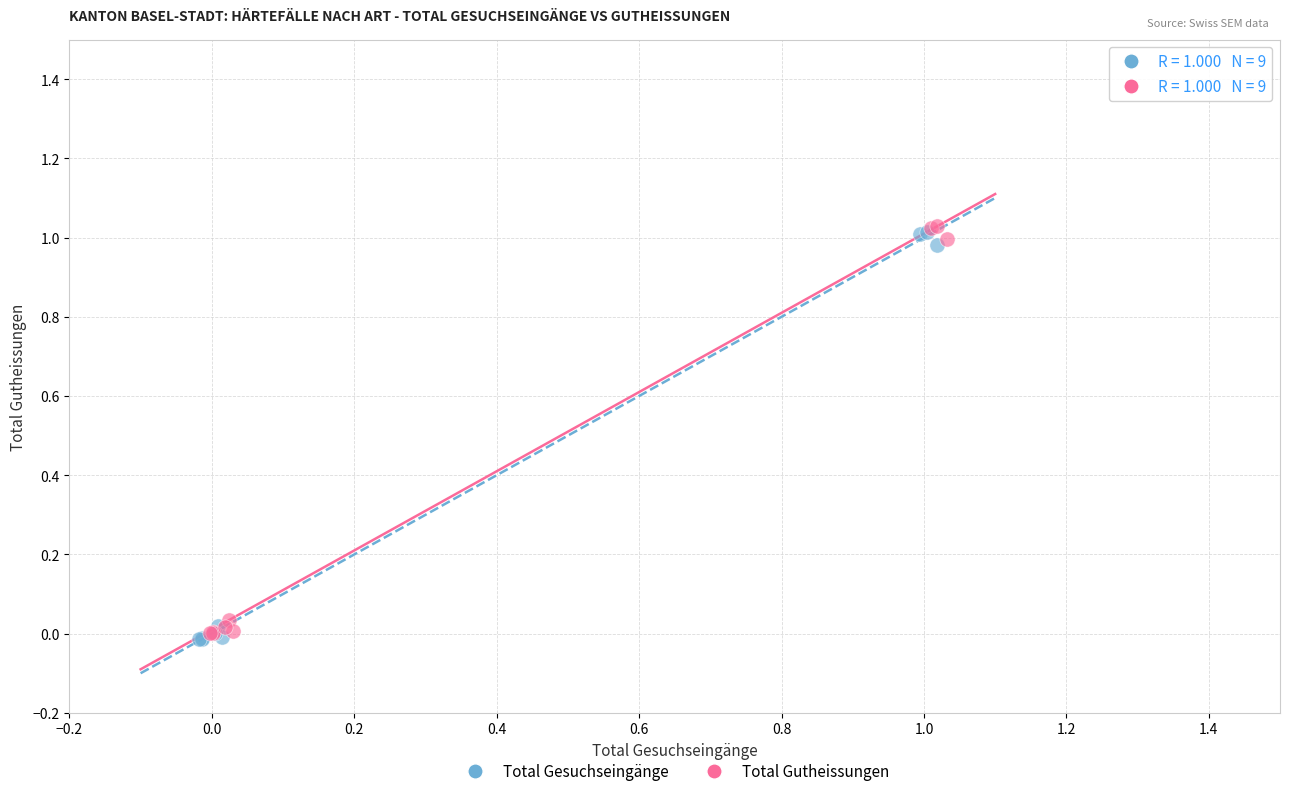

Which series reaches the maximum Y coordinate?

Total Gutheissungen